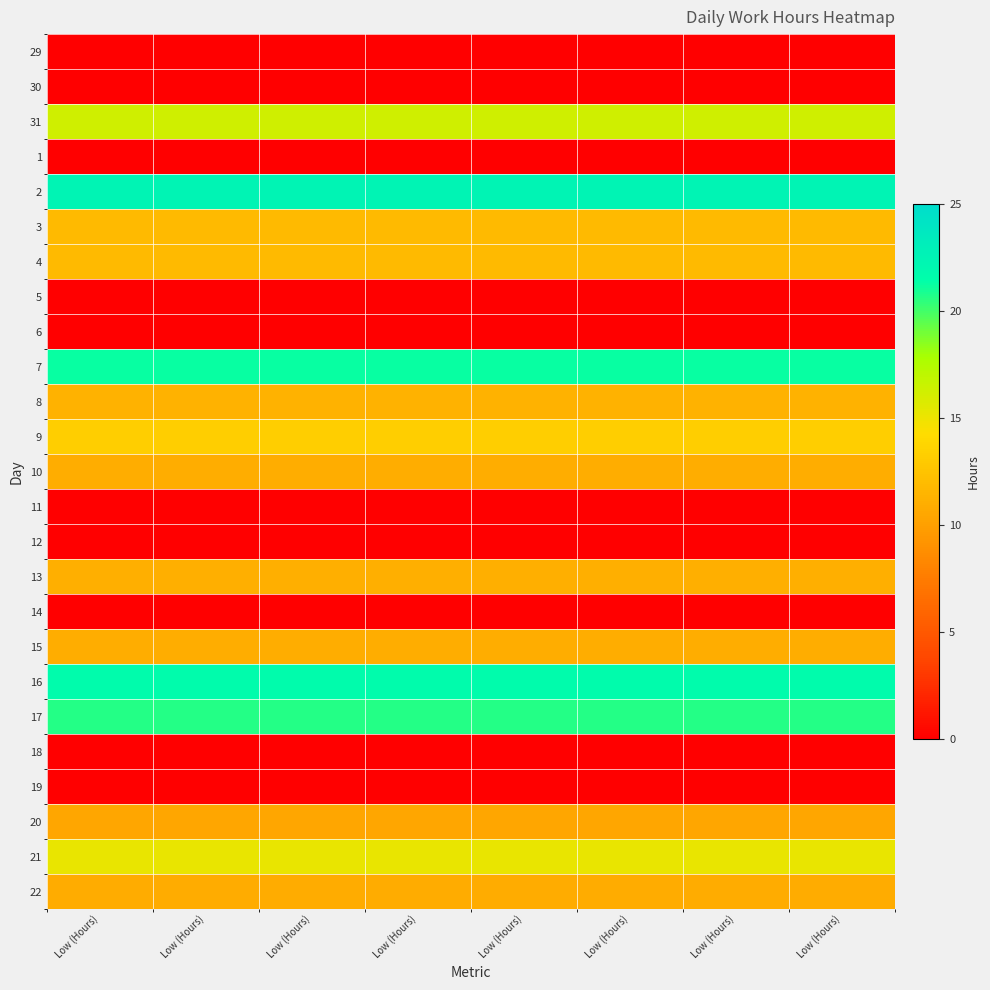

What is the greatest value displayed?

22.5